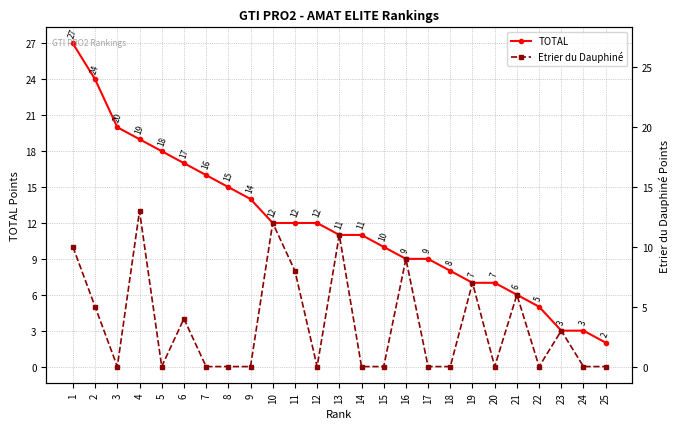

True or false: TOTAL and Etrier du Dauphiné cross at least once.

False